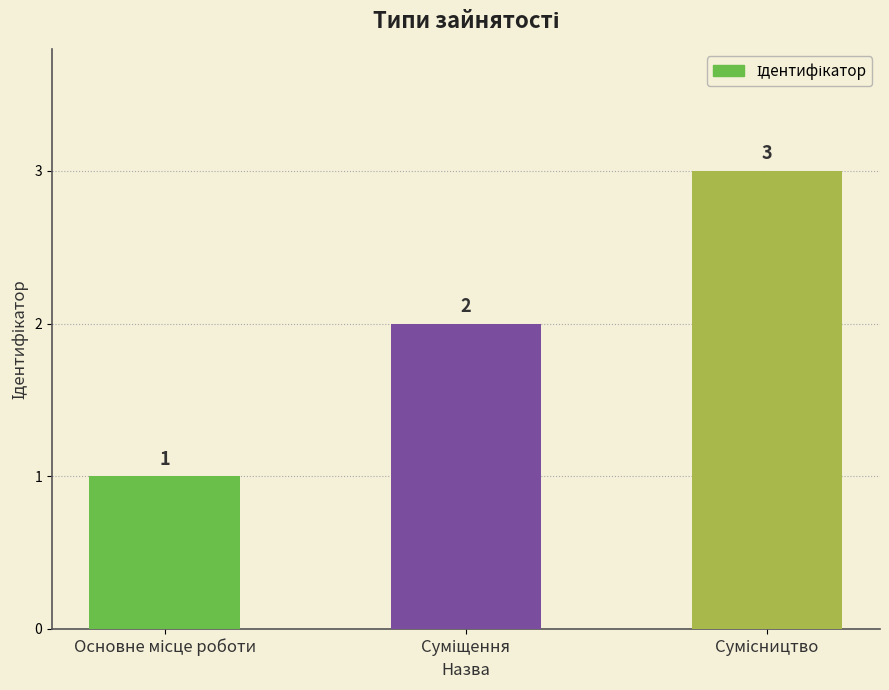

What is the value of the 1st bar from the left?

1